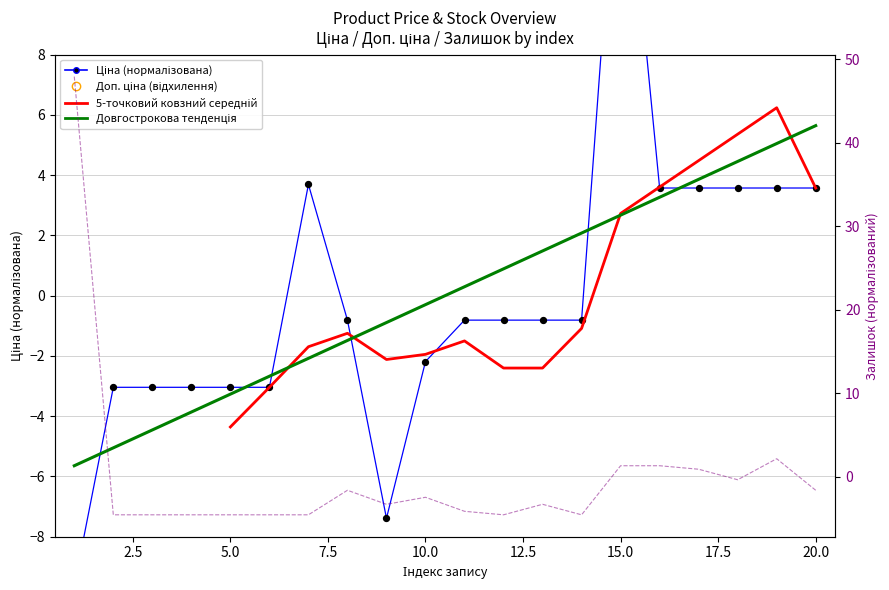

Which series contains the highest Y value?

Залишок